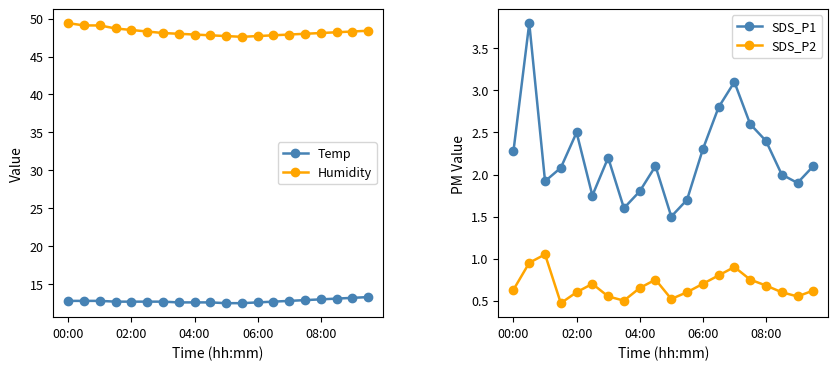

True or false: Temp and Humidity cross at least once.

False